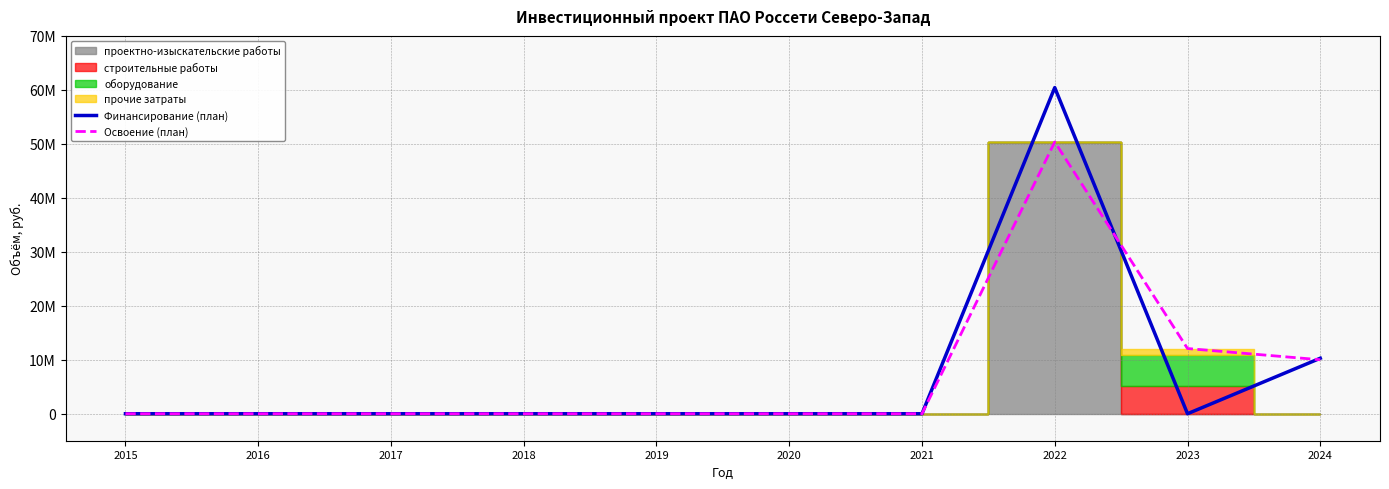

Which series has the widest spread of values?

Финансирование (план)